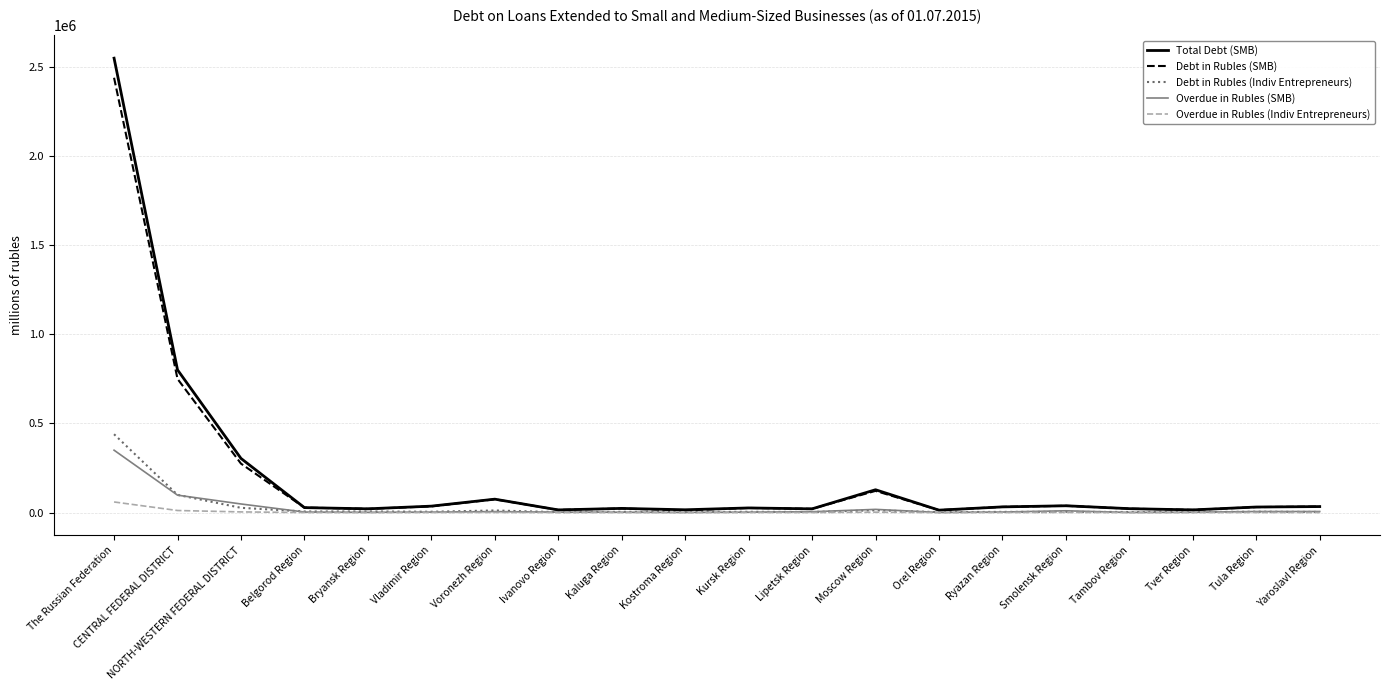

Where is Debt in Rubles (SMB) nearest to the value 1225045?

CENTRAL FEDERAL DISTRICT